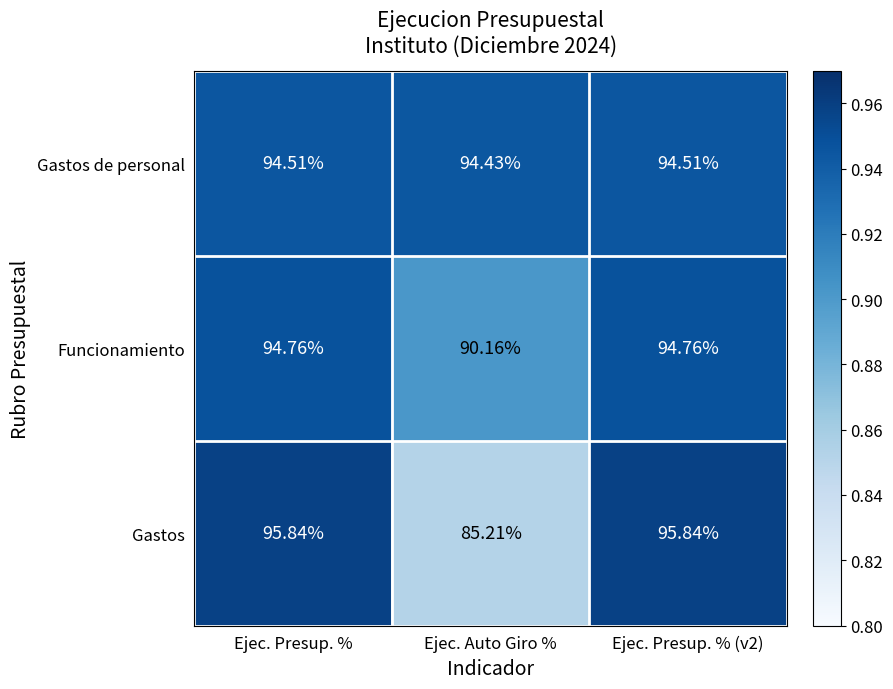

Which label corresponds to the smallest value in the chart?

Ejec. Auto Giro %